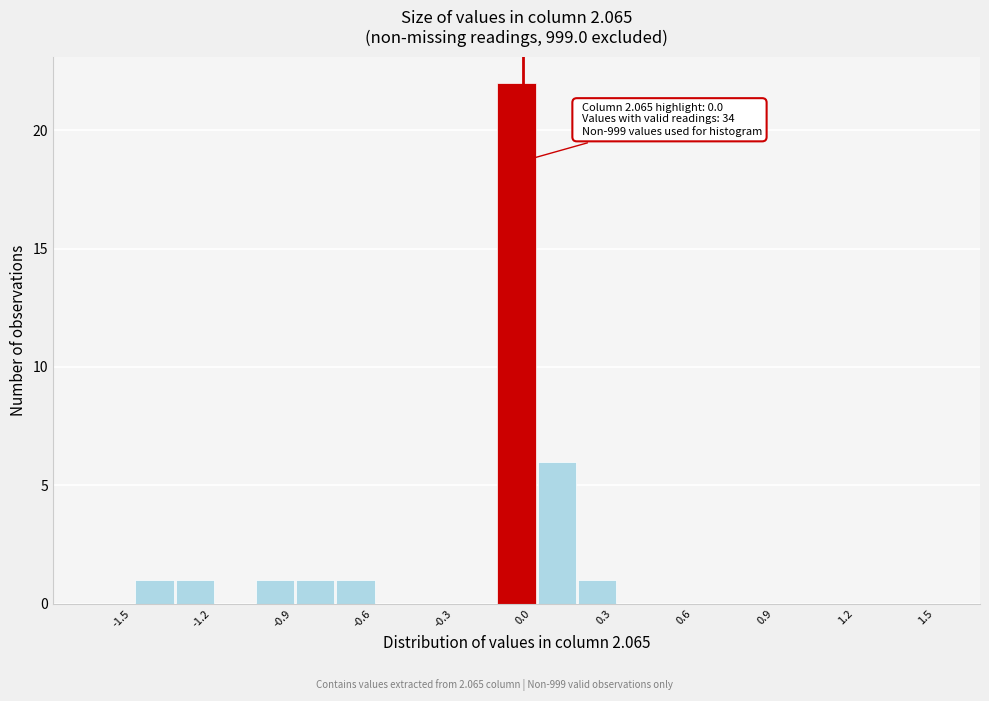

Read against the x-axis, roughly where is the centre of the tallest bar?

0.00